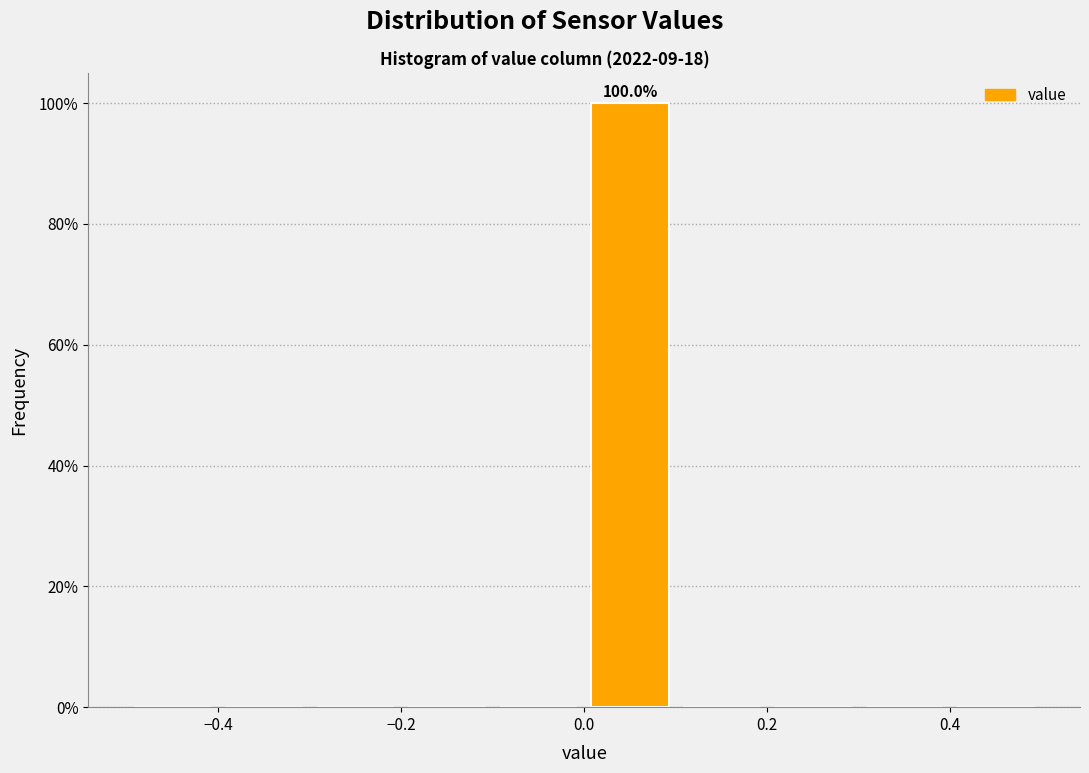

Which range on the x-axis has the tallest bar?

0.0 to 0.1